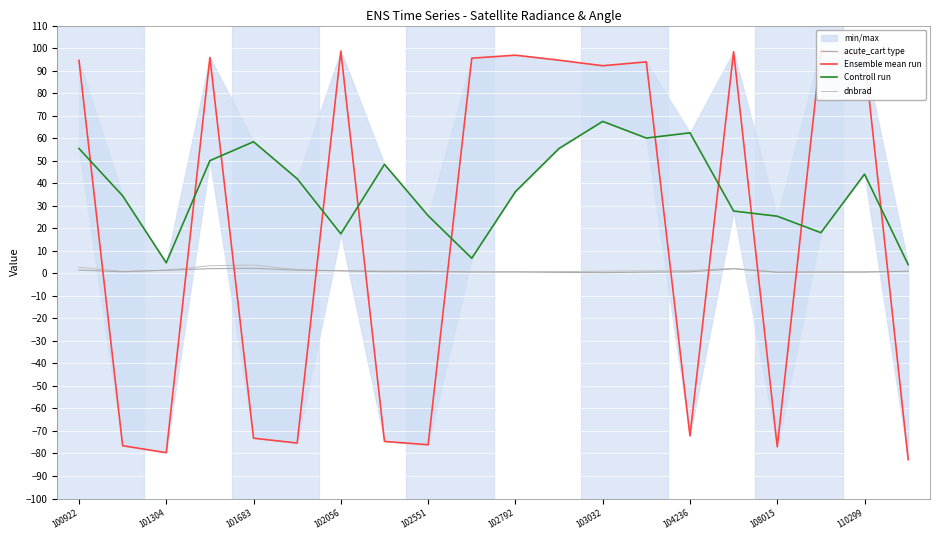

Is it true that acute_cart type equals 0.5 at 108015?

True